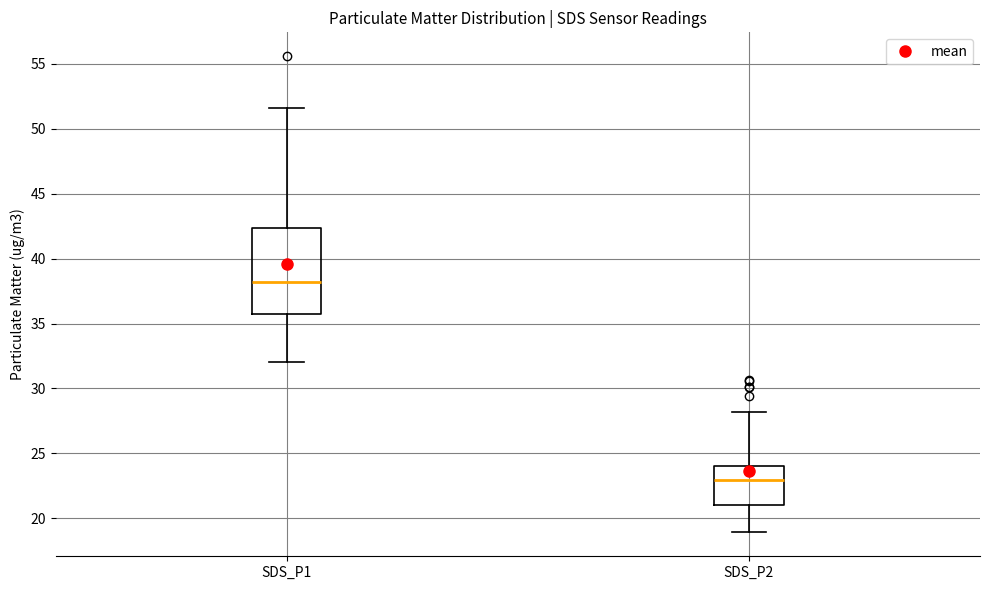

Which box is the tallest, from its lower edge to its upper edge?

SDS_P1